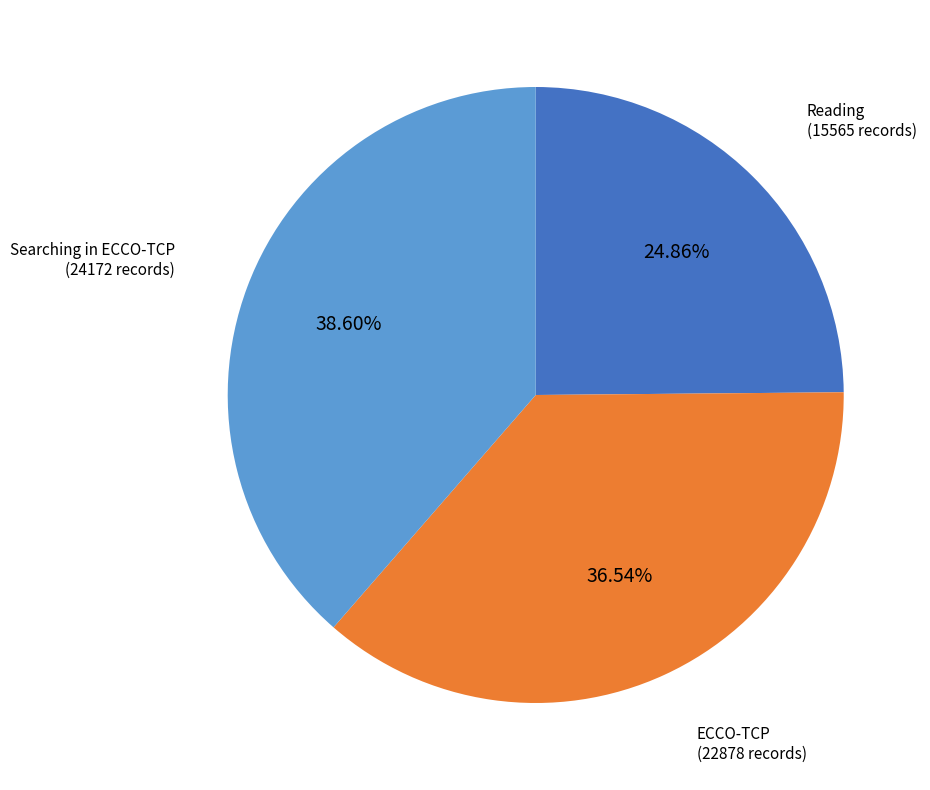

How many segments does this pie chart have?

3